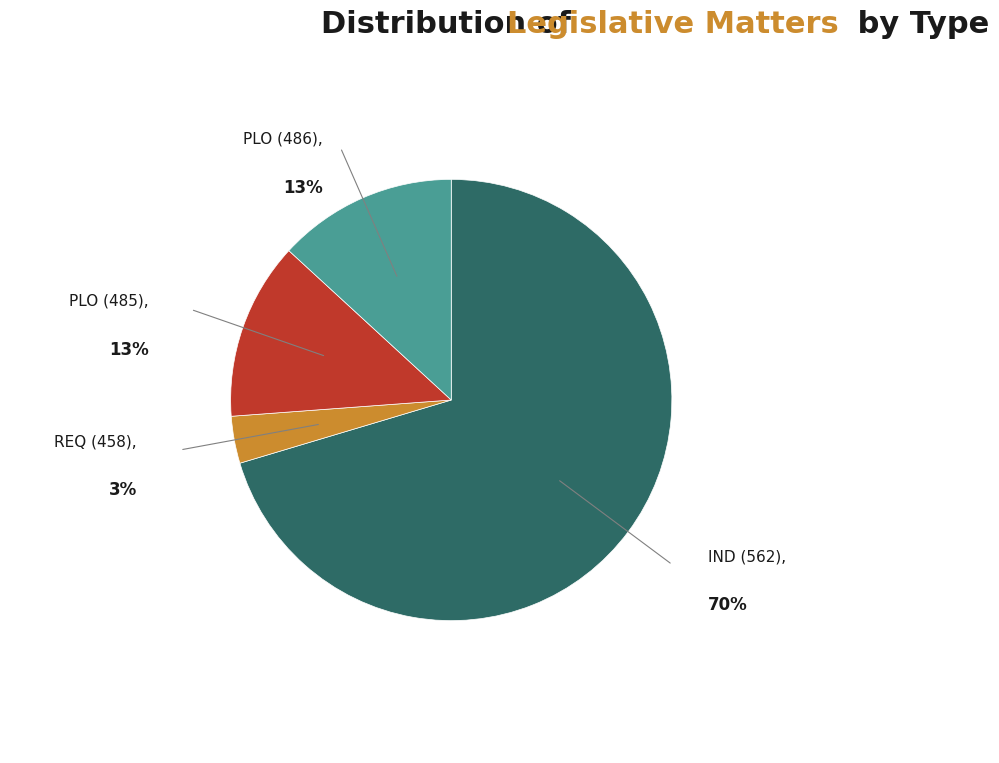

To the nearest percent, what portion does REQ (458) represent?

3%